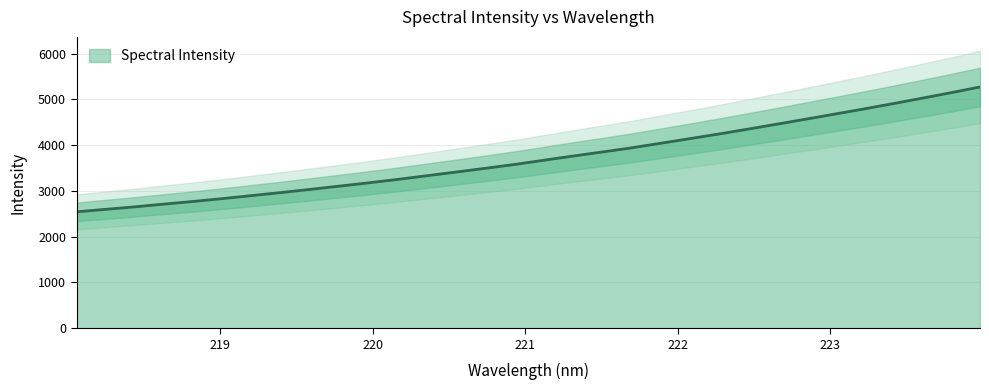

What is the ratio of the value at 222.0721 to the value at 218.8244?

1.5